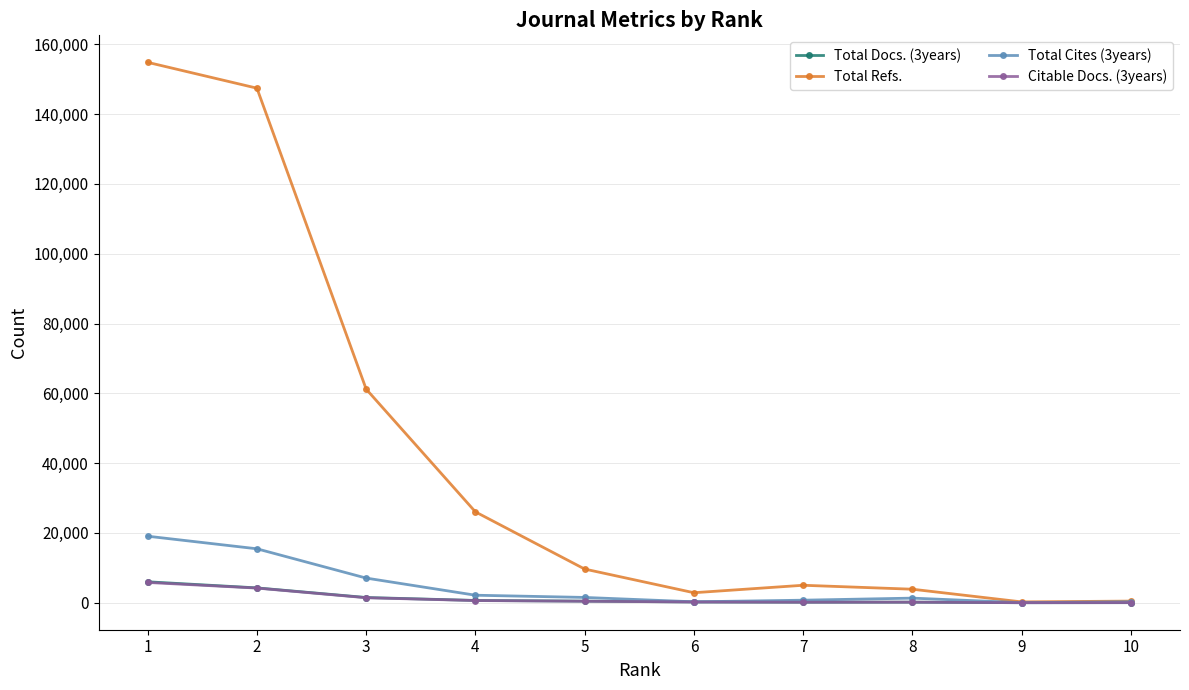

Which series has the largest total across all categories?

Total Refs.